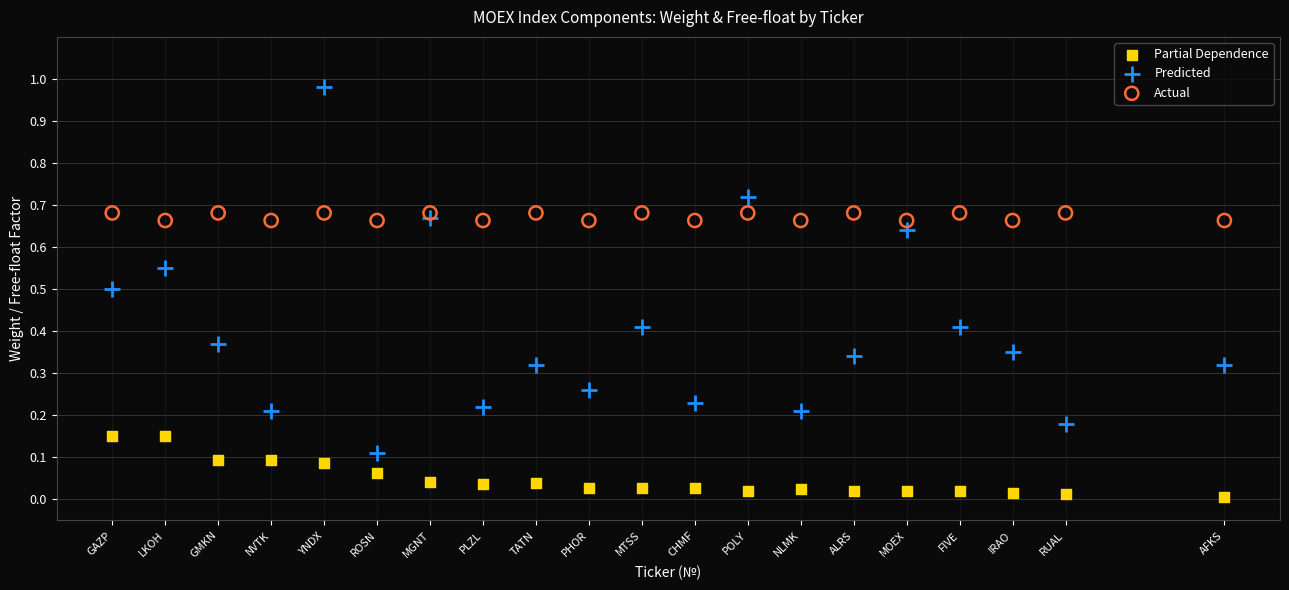

Which series contains the highest Y value?

Predicted